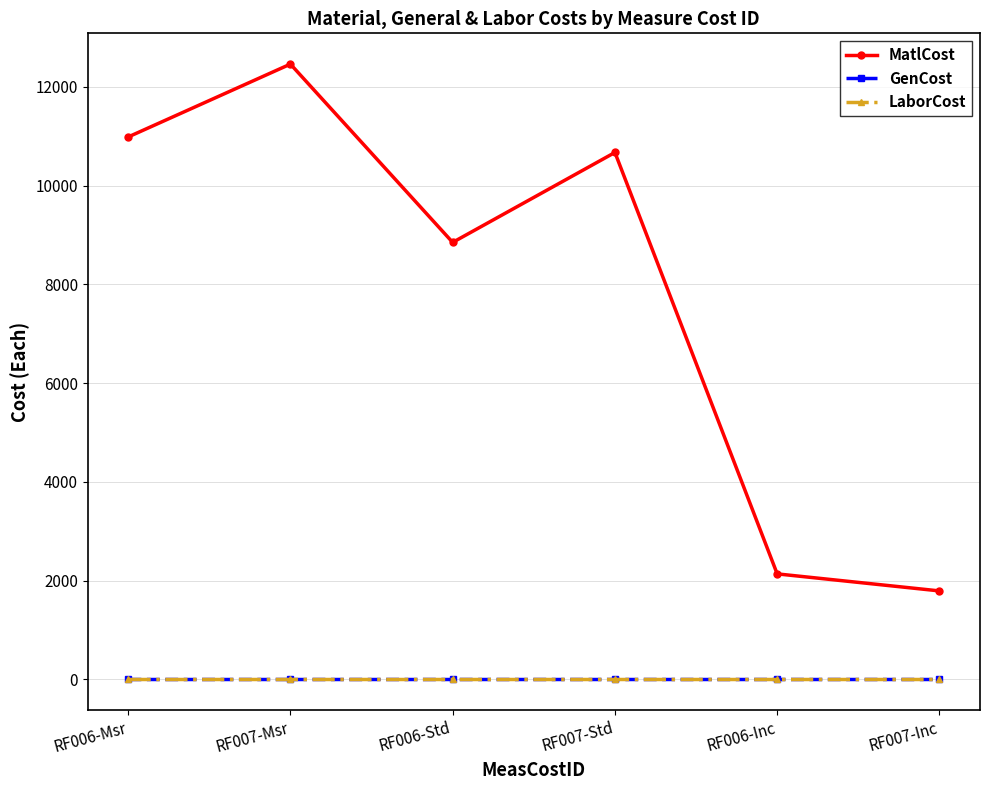

Reading right to left, transcribe all the data shown in this chart.

MatlCost: RF007-Inc=1790	RF006-Inc=2135	RF007-Std=10670	RF006-Std=8849	RF007-Msr=12460	RF006-Msr=10984
GenCost: RF007-Inc=0	RF006-Inc=0	RF007-Std=0	RF006-Std=0	RF007-Msr=0	RF006-Msr=0
LaborCost: RF007-Inc=0	RF006-Inc=0	RF007-Std=0	RF006-Std=0	RF007-Msr=0	RF006-Msr=0